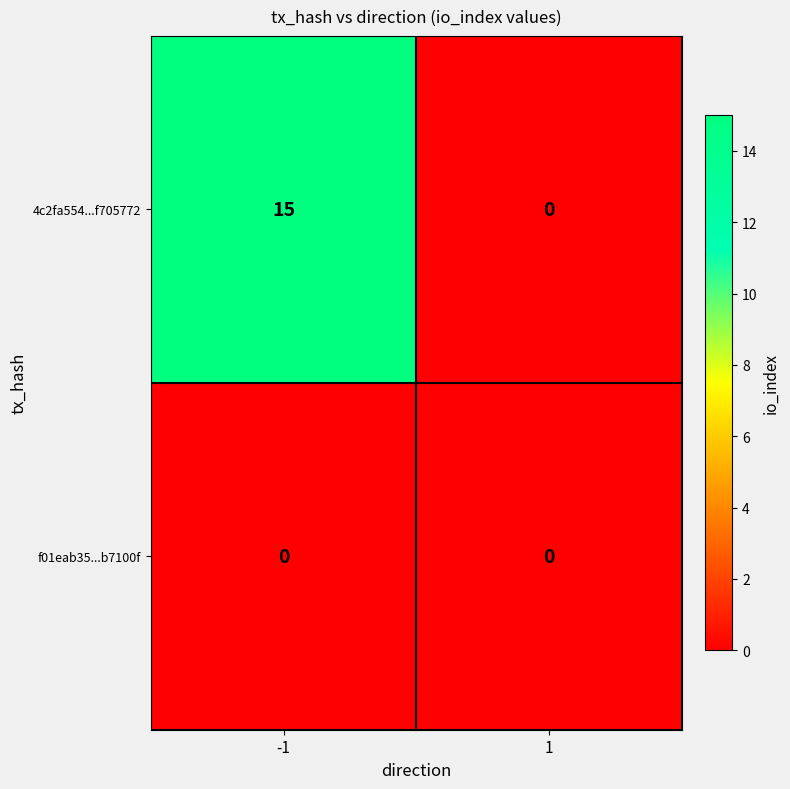

Rank the series by their maximum value, from highest to lowest.

4c2fa554...f705772, f01eab35...b7100f